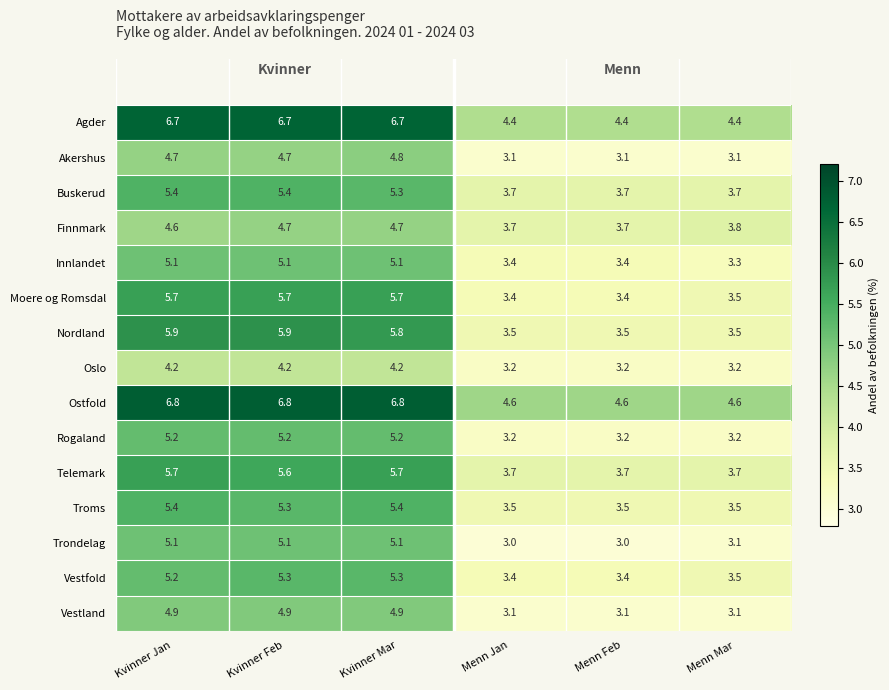

What is the smallest value displayed?

3.0